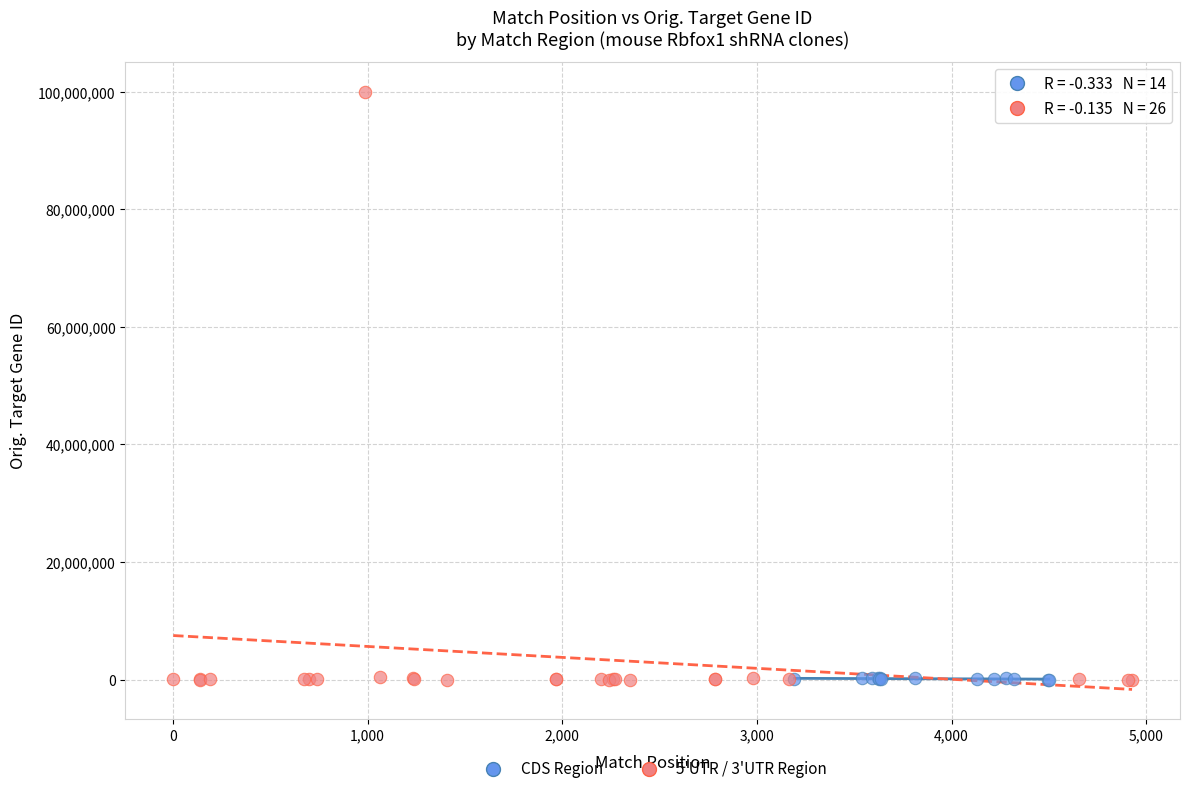

Which series has the largest Y range (max minus min)?

5'UTR / 3'UTR Region